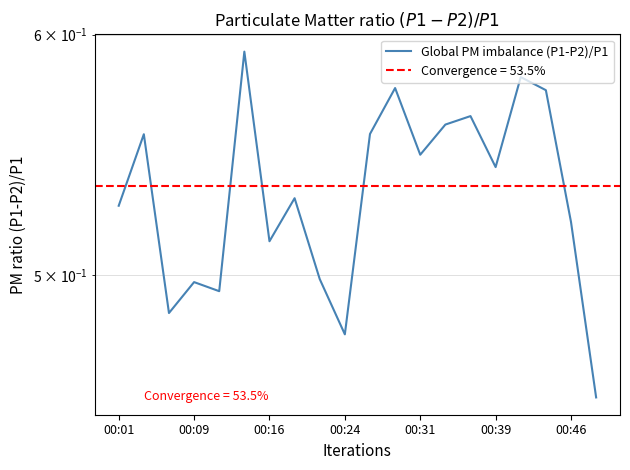

What is the average value?

0.5